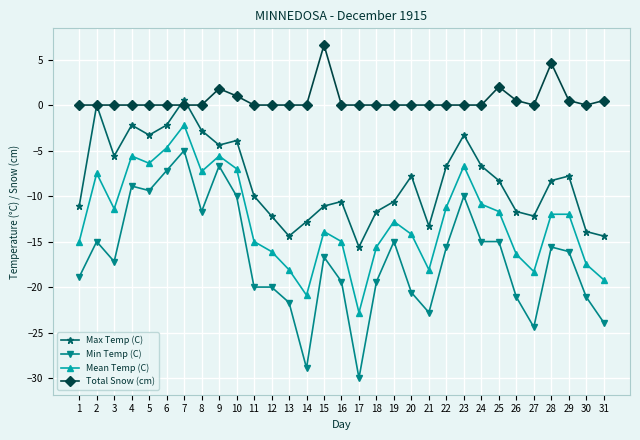

Reading left to right, extract all data points from this chart.

Max Temp (C): 1=-11.1	2=0.0	3=-5.6	4=-2.2	5=-3.3	6=-2.2	7=0.6	8=-2.8	9=-4.4	10=-3.9	11=-10.0	12=-12.2	13=-14.4	14=-12.8	15=-11.1	16=-10.6	17=-15.6	18=-11.7	19=-10.6	20=-7.8	21=-13.3	22=-6.7	23=-3.3	24=-6.7	25=-8.3	26=-11.7	27=-12.2	28=-8.3	29=-7.8	30=-13.9	31=-14.4
Min Temp (C): 1=-18.9	2=-15.0	3=-17.2	4=-8.9	5=-9.4	6=-7.2	7=-5.0	8=-11.7	9=-6.7	10=-10.0	11=-20.0	12=-20.0	13=-21.7	14=-28.9	15=-16.7	16=-19.4	17=-30.0	18=-19.4	19=-15.0	20=-20.6	21=-22.8	22=-15.6	23=-10.0	24=-15.0	25=-15.0	26=-21.1	27=-24.4	28=-15.6	29=-16.1	30=-21.1	31=-23.9
Mean Temp (C): 1=-15.0	2=-7.5	3=-11.4	4=-5.6	5=-6.4	6=-4.7	7=-2.2	8=-7.3	9=-5.6	10=-7.0	11=-15.0	12=-16.1	13=-18.1	14=-20.9	15=-13.9	16=-15.0	17=-22.8	18=-15.6	19=-12.8	20=-14.2	21=-18.1	22=-11.2	23=-6.7	24=-10.9	25=-11.7	26=-16.4	27=-18.3	28=-12.0	29=-12.0	30=-17.5	31=-19.2
Total Snow (cm): 1=0.0	2=0.0	3=0.0	4=0.0	5=0.0	6=0.0	7=0.0	8=0.0	9=1.8	10=1.0	11=0.0	12=0.0	13=0.0	14=0.0	15=6.6	16=0.0	17=0.0	18=0.0	19=0.0	20=0.0	21=0.0	22=0.0	23=0.0	24=0.0	25=2.0	26=0.5	27=0.0	28=4.6	29=0.5	30=0.0	31=0.5